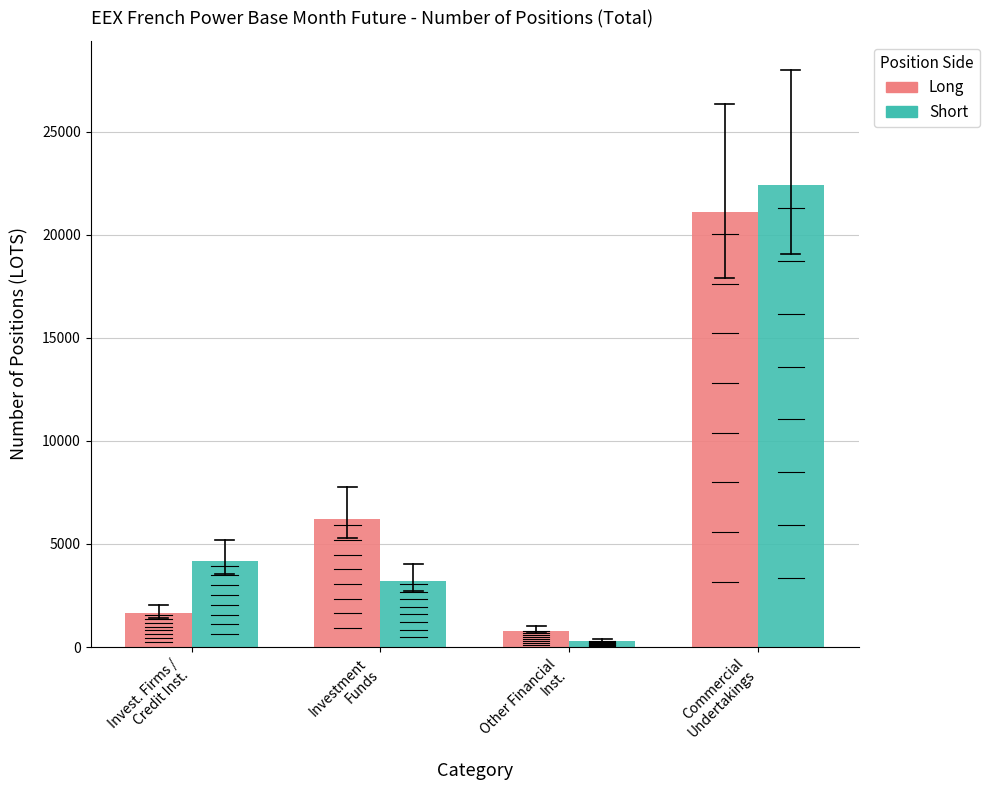

What is the difference between the highest and lowest values at Investment
Funds?

3007.2